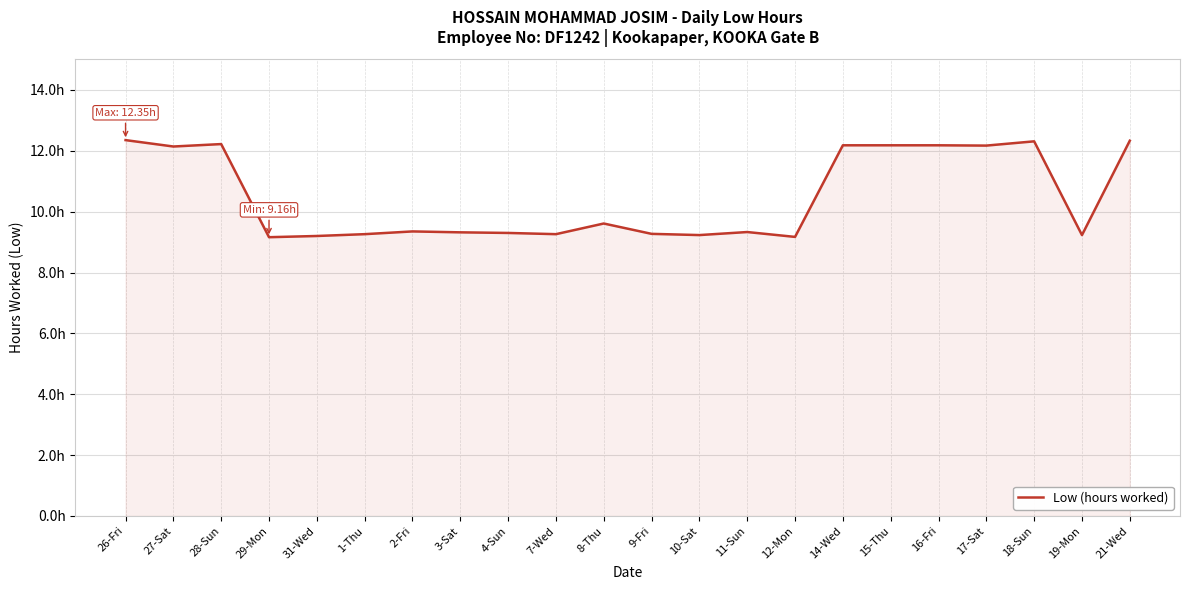

What is the ratio of the value at 15-Thu to the value at 9-Fri?

1.3